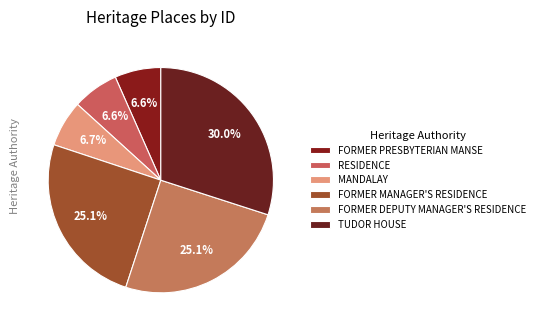

To the nearest percent, what percentage of the pie is MANDALAY?

7%